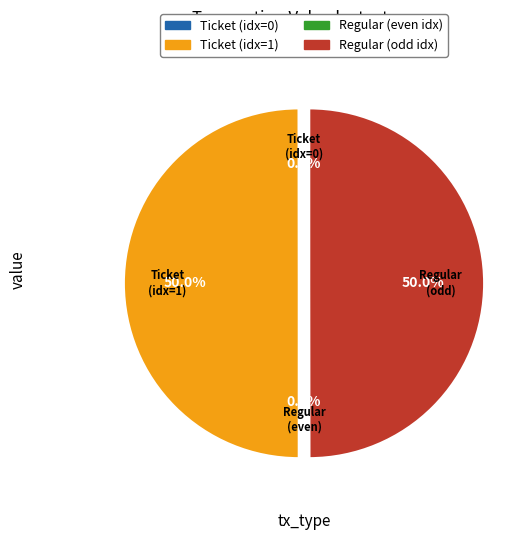

What portion of the pie excludes Ticket (idx=1)?

50.0%